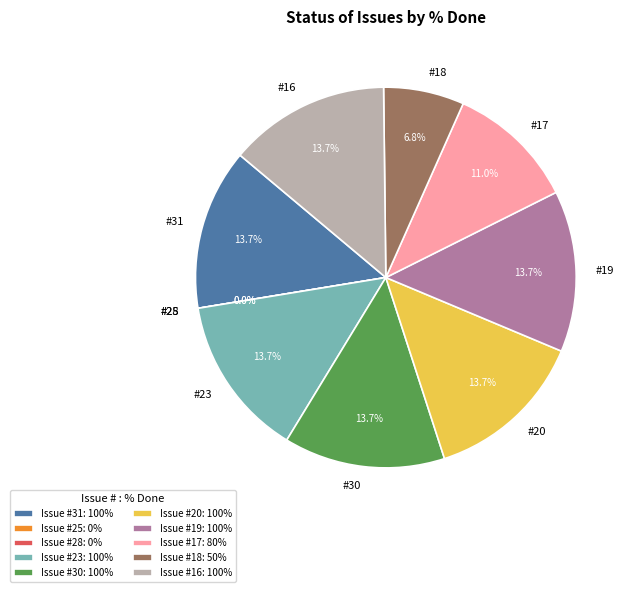

To the nearest percent, what is the average slice percentage?

10%